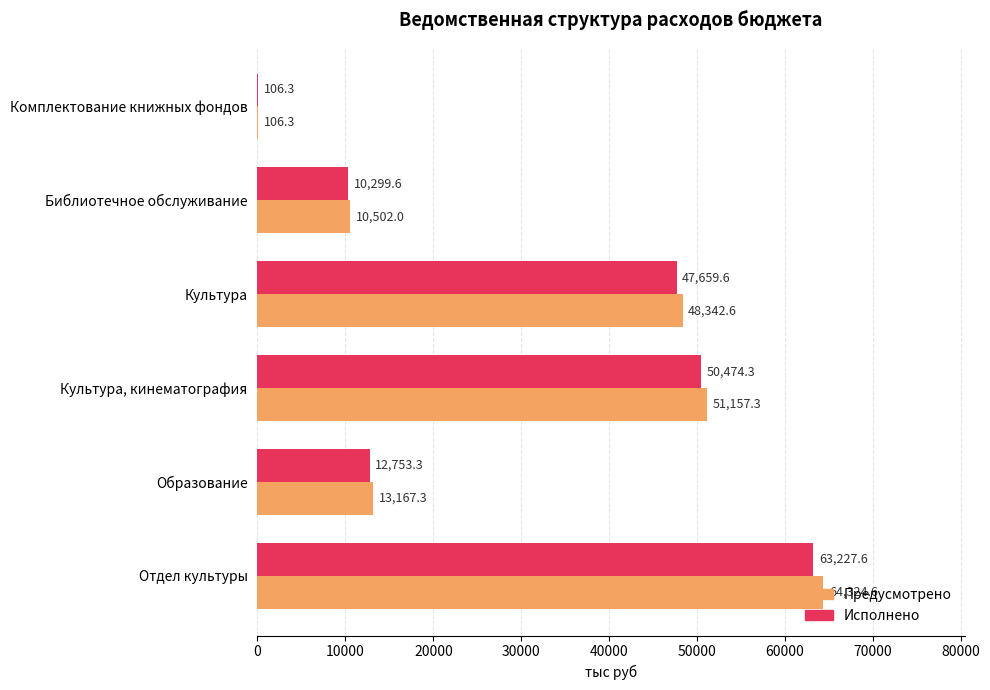

What is the highest value of the Предусмотрено series?

64324.6